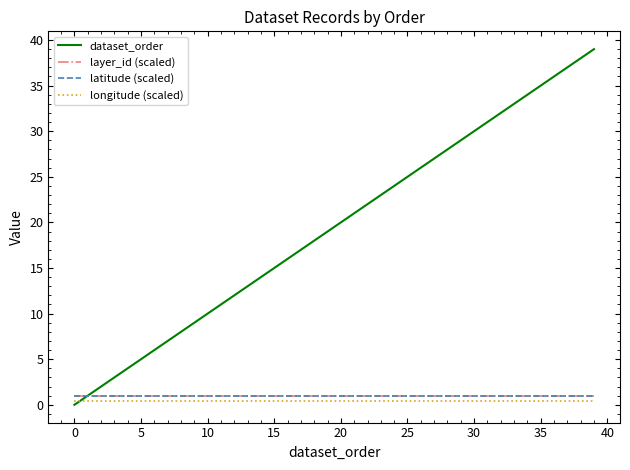

True or false: layer_id (scaled) and latitude (scaled) intersect in this chart.

False